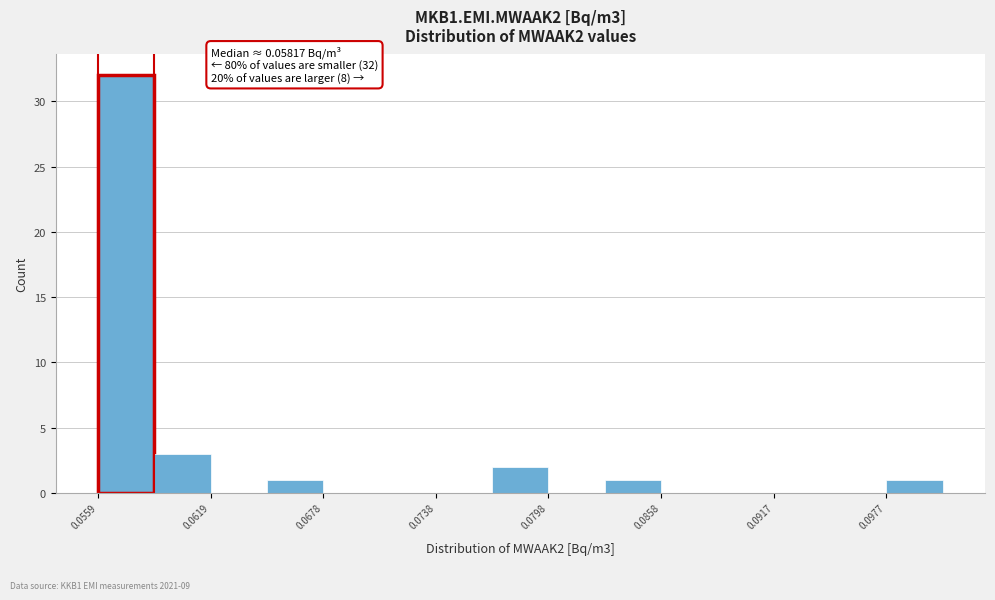

Read against the x-axis, roughly where is the centre of the tallest bar?

0.057